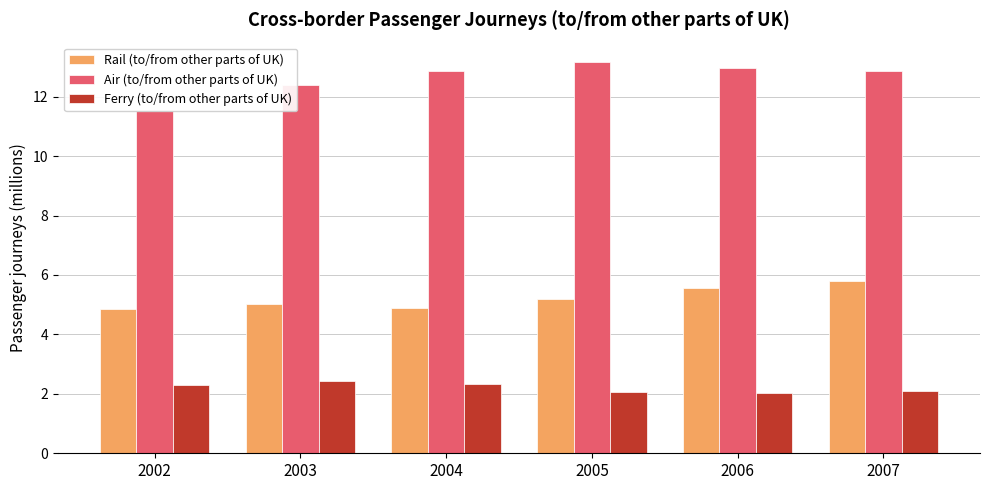

What is the value of the Air (to/from other parts of UK) bar at the 3rd from the left?

12.9